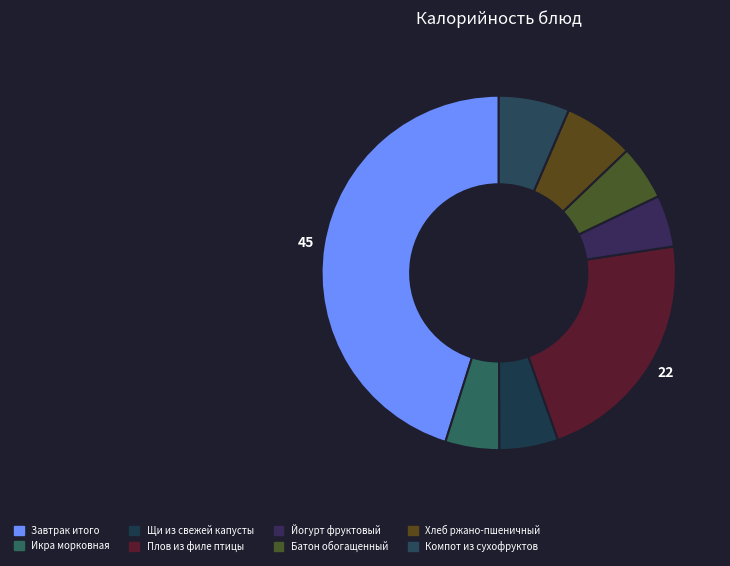

What percentage is the Компот из сухофруктов slice, to the nearest percent?

6%